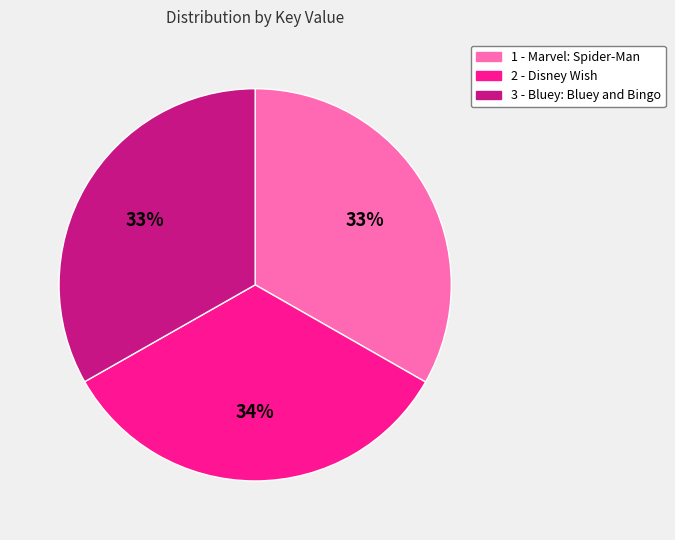

Does 3 - Bluey: Bluey and Bingo represent more than half of the total?

No